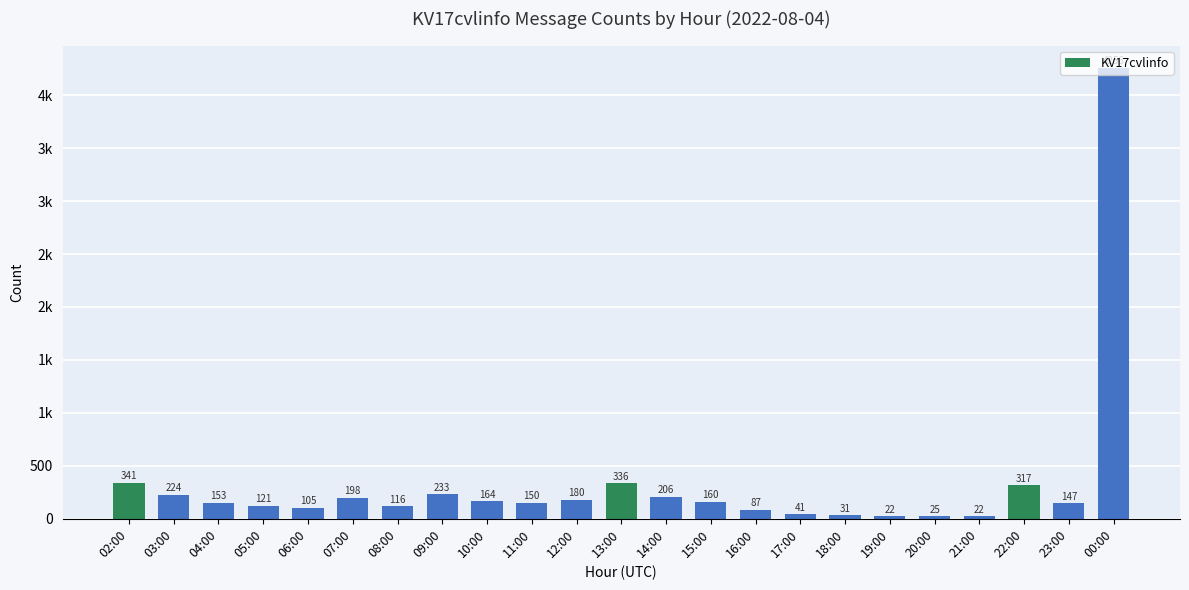

Where does the data first go above 153?

02:00